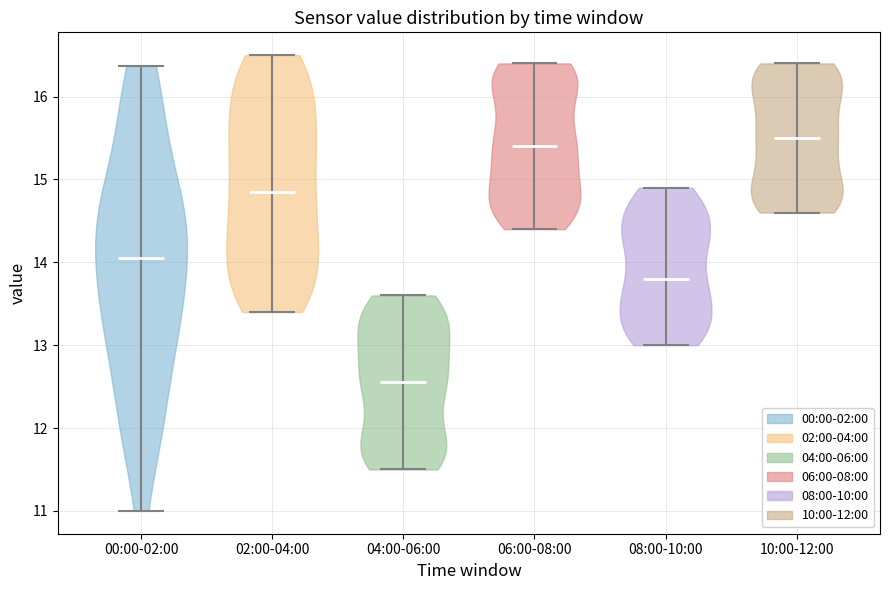

What is the highest point the violin for 10:00-12:00 reaches on the y-axis? The values are not printed on the chart, so give them approximately, as read against the axis.

16.4